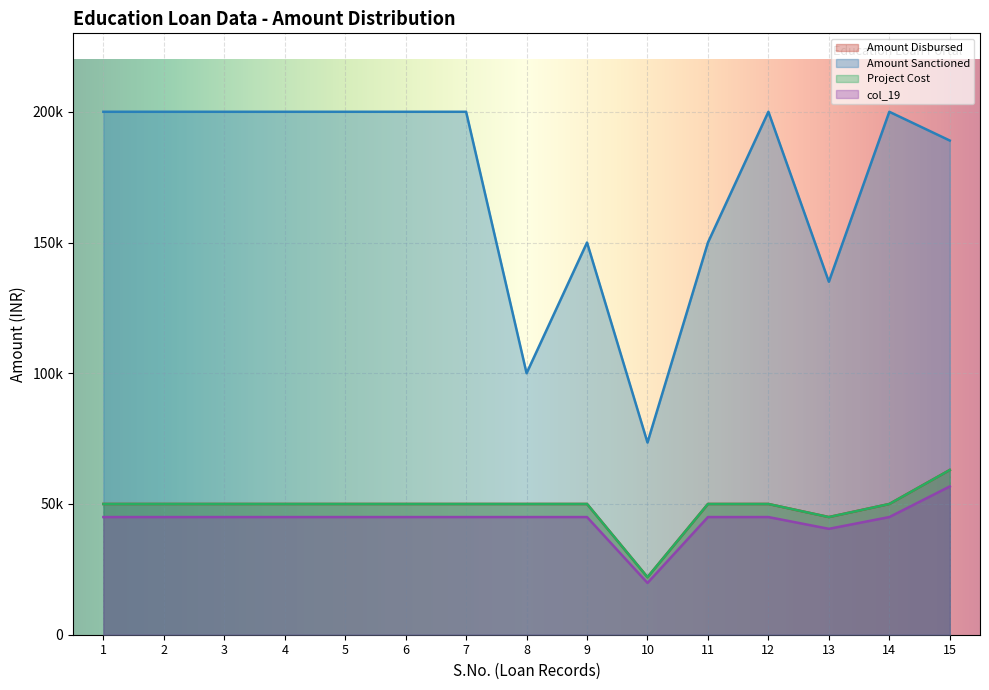

At which category does col_19 reach its first local valley?

10